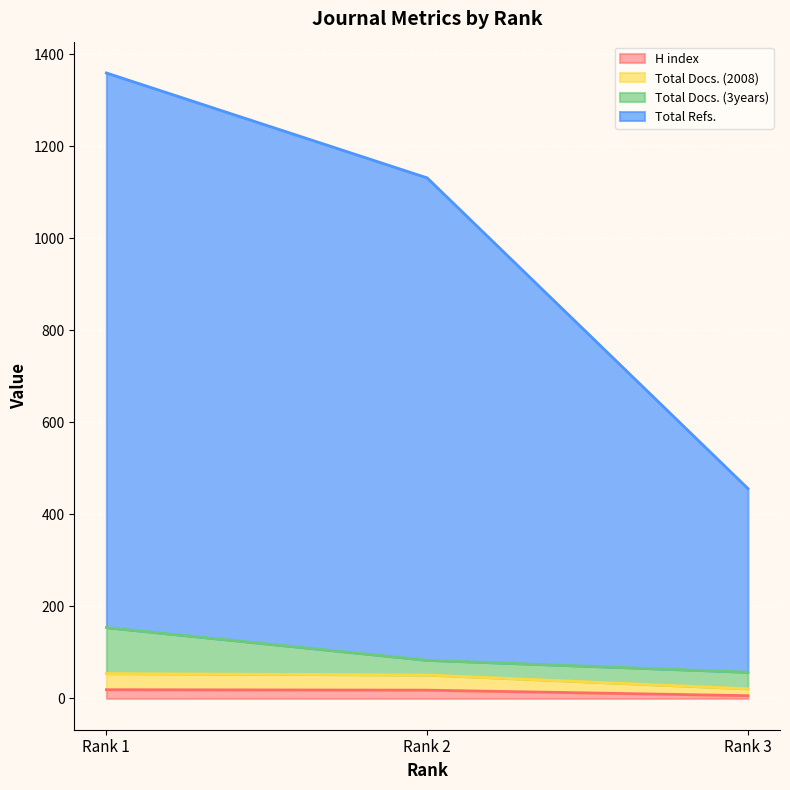

Does the chart display data point markers on the line(s)?

No